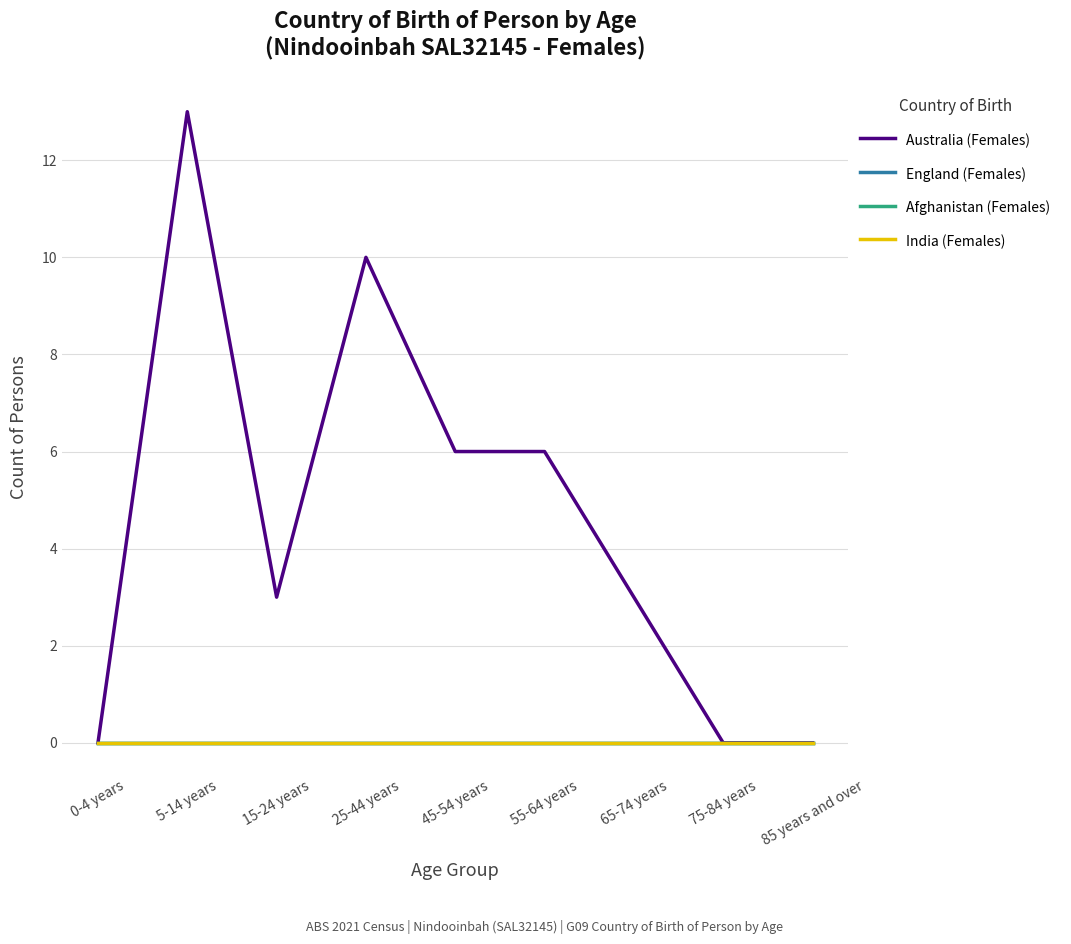

Which series has the largest total across all categories?

Australia (Females)